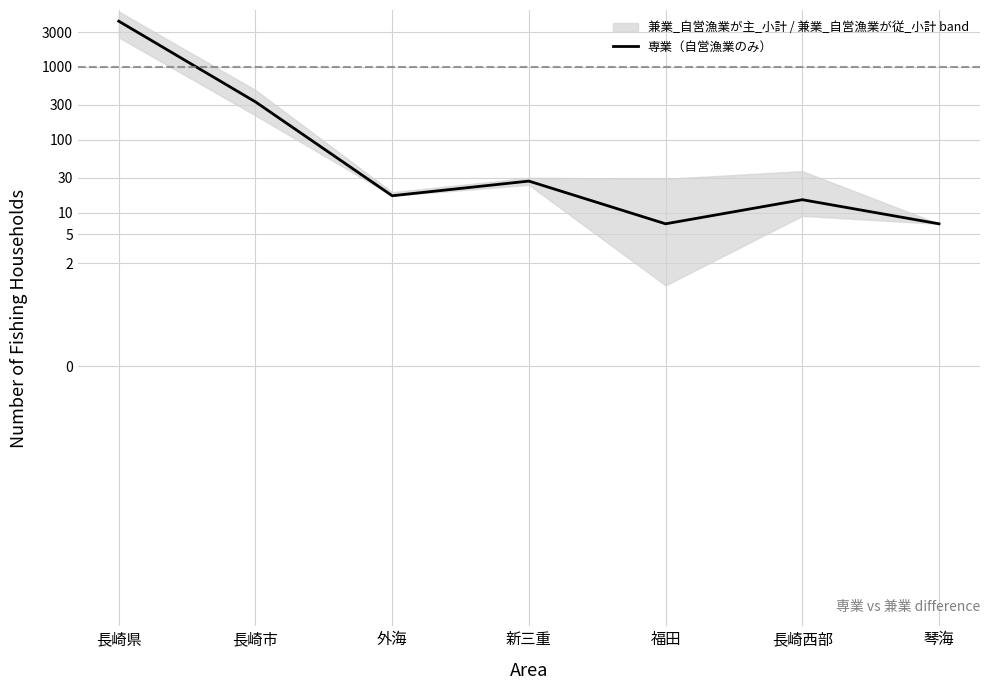

What is the maximum value shown in the chart?

4226